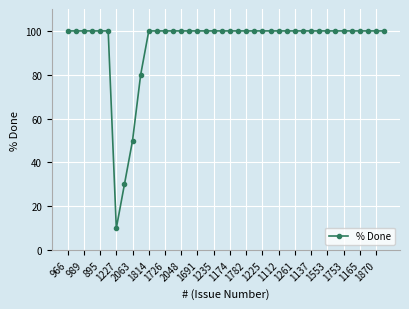

What is the value of the 8th point from the left?

30